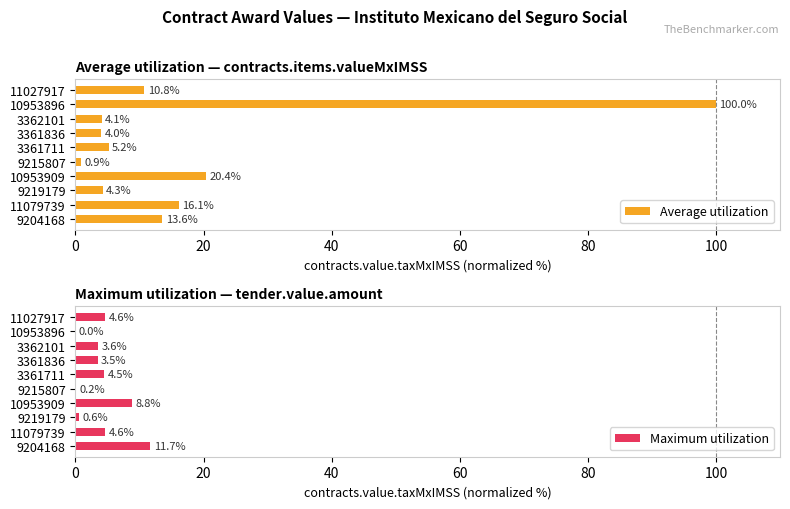

What is the difference between the second highest and second lowest values in the Average utilization series?

16.4